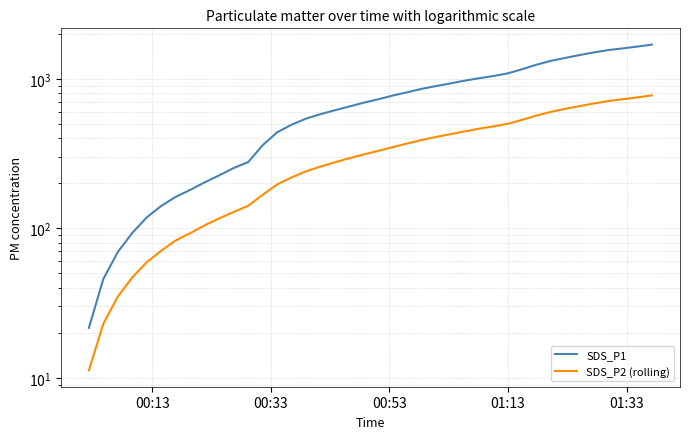

What are all the series names shown in the legend?

SDS_P1, SDS_P2 (rolling)